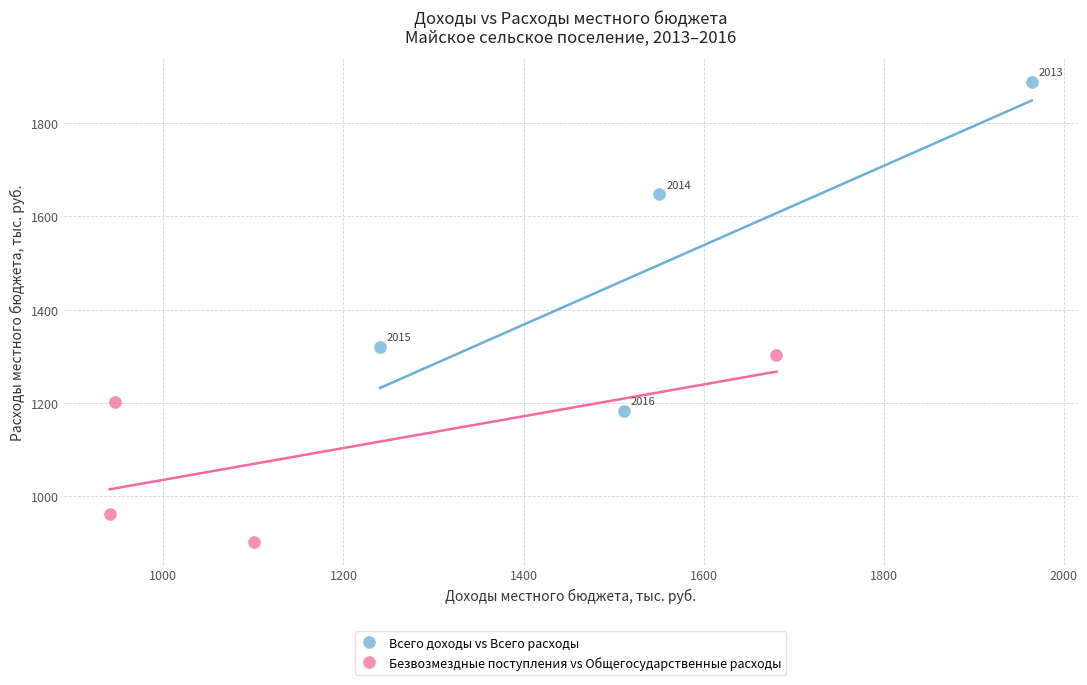

Which series reaches the minimum Y coordinate?

Безвозмездные поступления vs Общегосударственные расходы